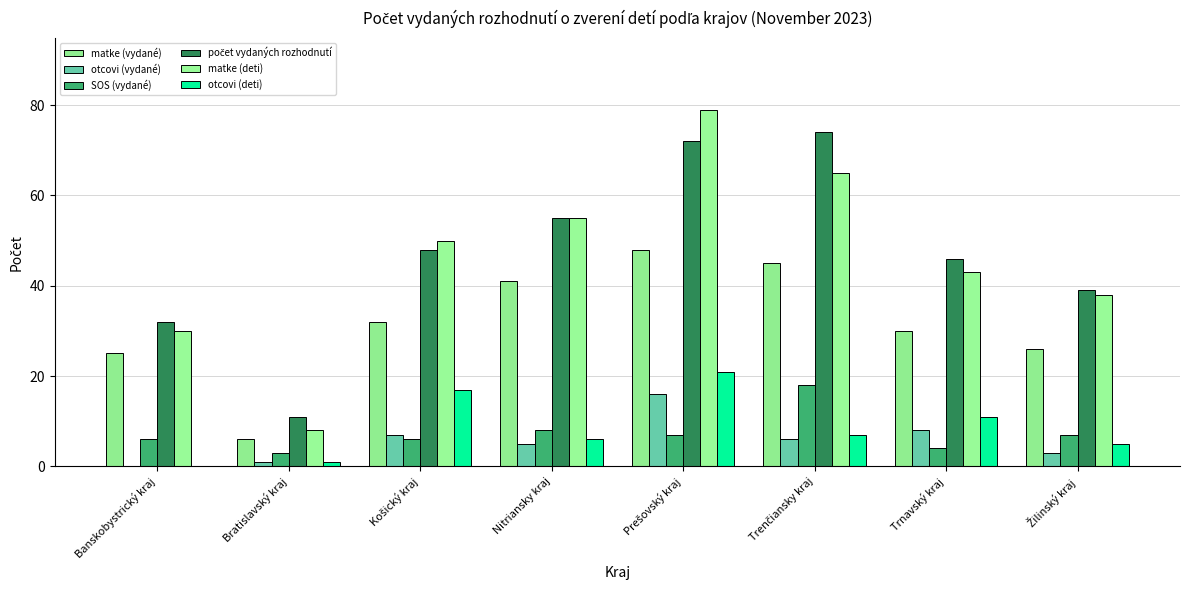

Are the bars horizontal?

No